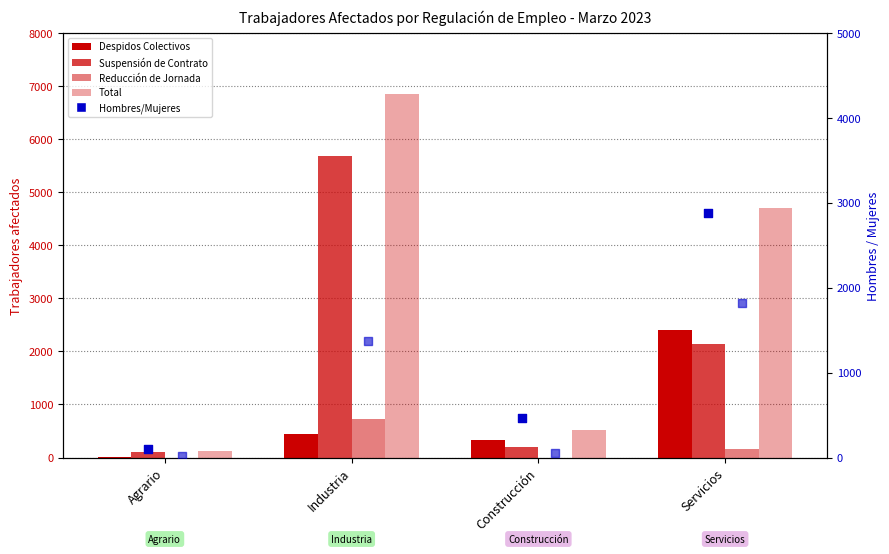

What is the total value across all series at Servicios?

14115